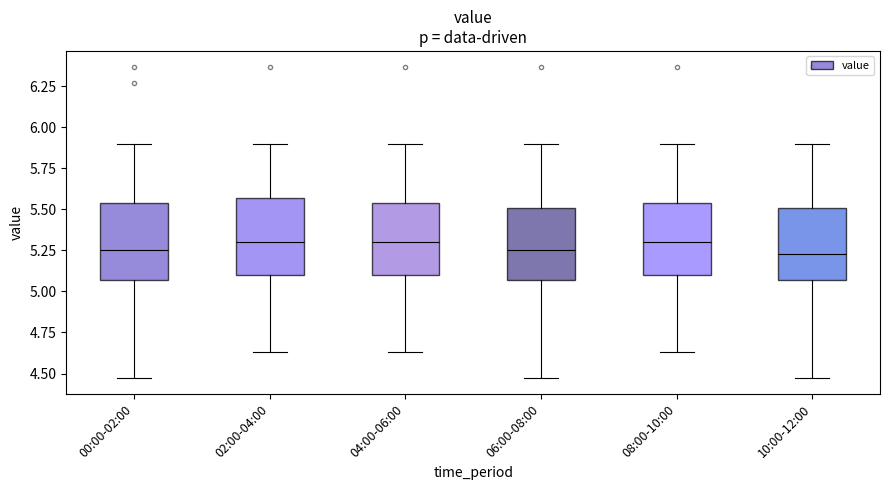

Reading left to right, transcribe this box plot: for each box, give where its median line is, the range the box spans, and where its two whiskers end, as read against the y-axis. The values are not printed on the chart, so give them approximately, as read against the axis.

00:00-02:00: median 5.25, box 5.05 to 5.55, whiskers 4.45 to 5.90
02:00-04:00: median 5.30, box 5.10 to 5.55, whiskers 4.65 to 5.90
04:00-06:00: median 5.30, box 5.10 to 5.55, whiskers 4.65 to 5.90
06:00-08:00: median 5.25, box 5.05 to 5.50, whiskers 4.45 to 5.90
08:00-10:00: median 5.30, box 5.10 to 5.55, whiskers 4.65 to 5.90
10:00-12:00: median 5.25, box 5.05 to 5.50, whiskers 4.45 to 5.90